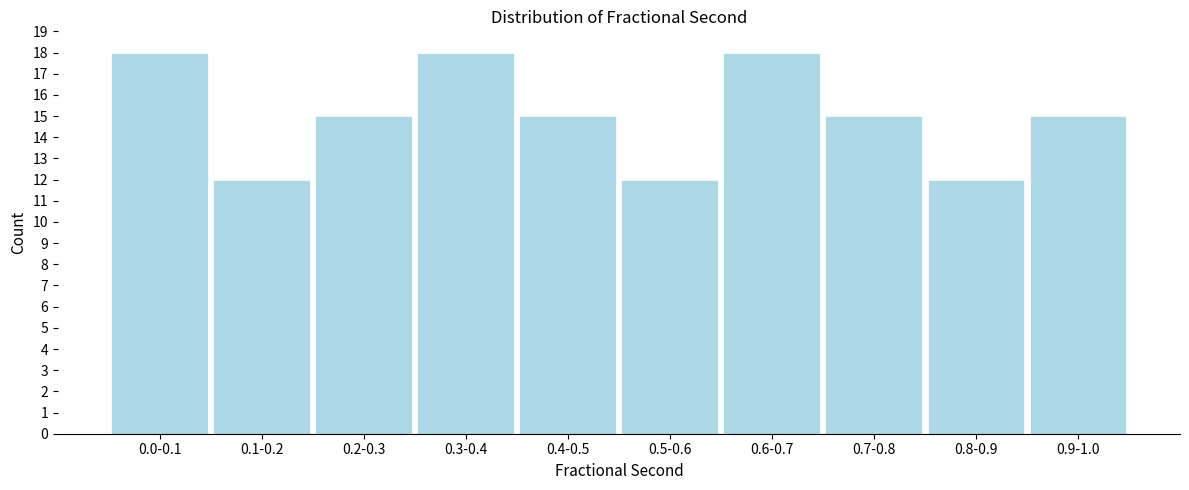

Reading right to left, what are all the values shown in this chart?

15	12	15	18	12	15	18	15	12	18